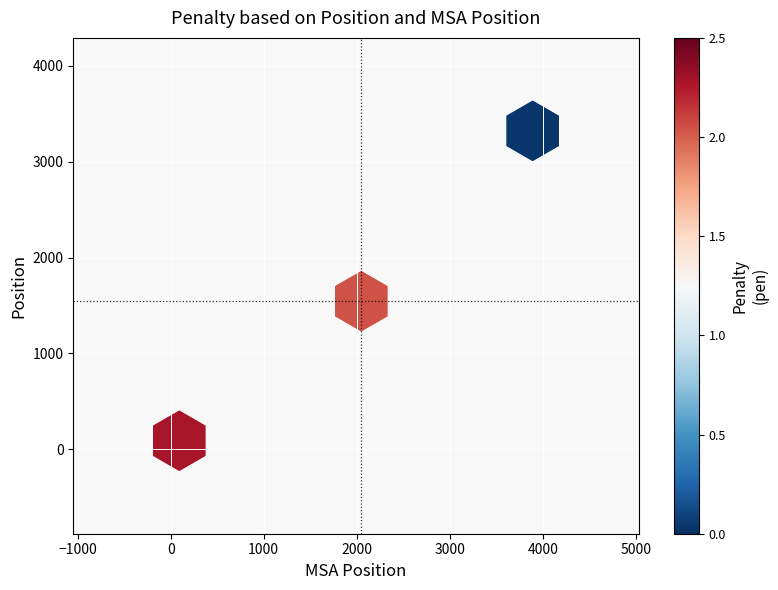

What is the average X value?

2011